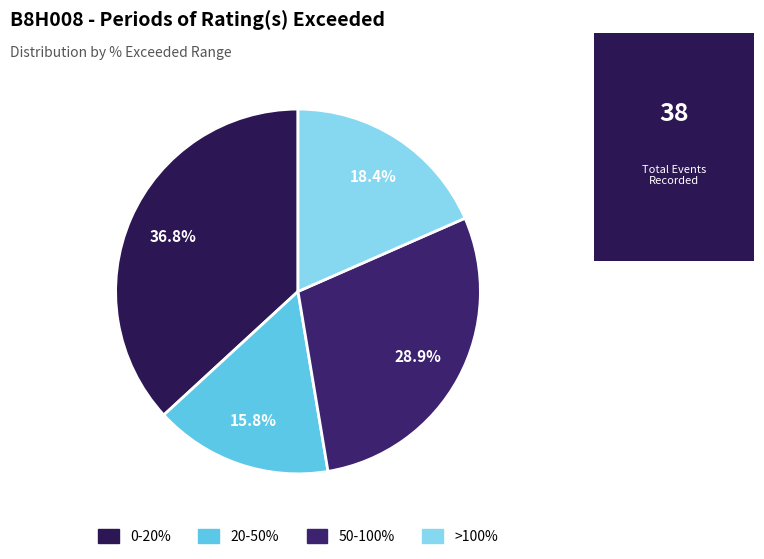

Rank the categories by value from highest to lowest.

0-20%, 50-100%, >100%, 20-50%